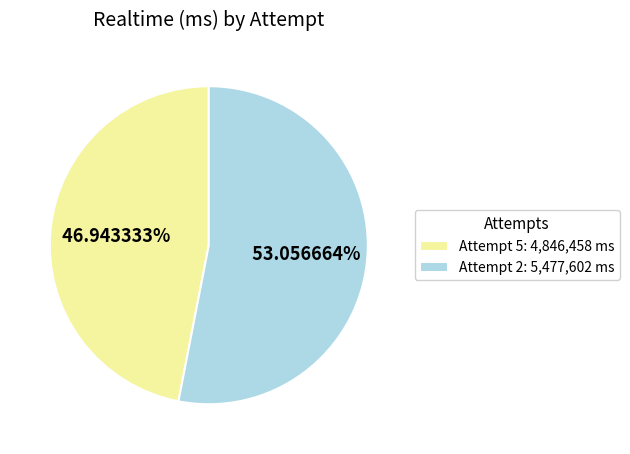

To the nearest percent, what portion does Attempt 2 represent?

53%